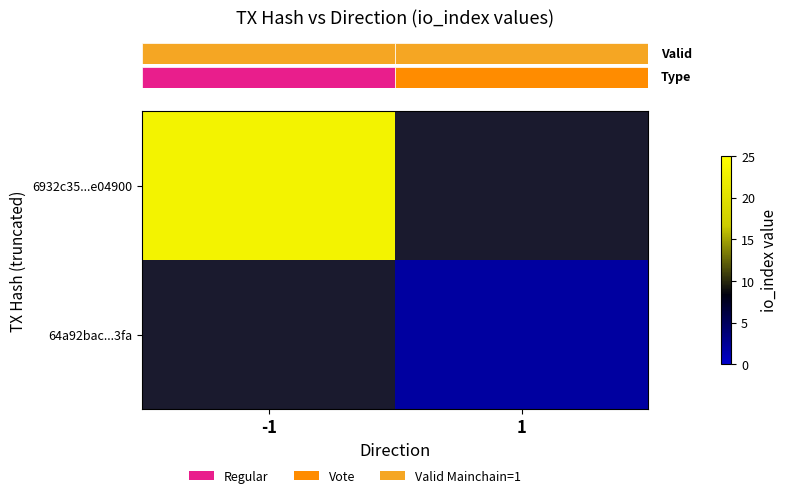

At how many categories does at least one series exceed 18?

1